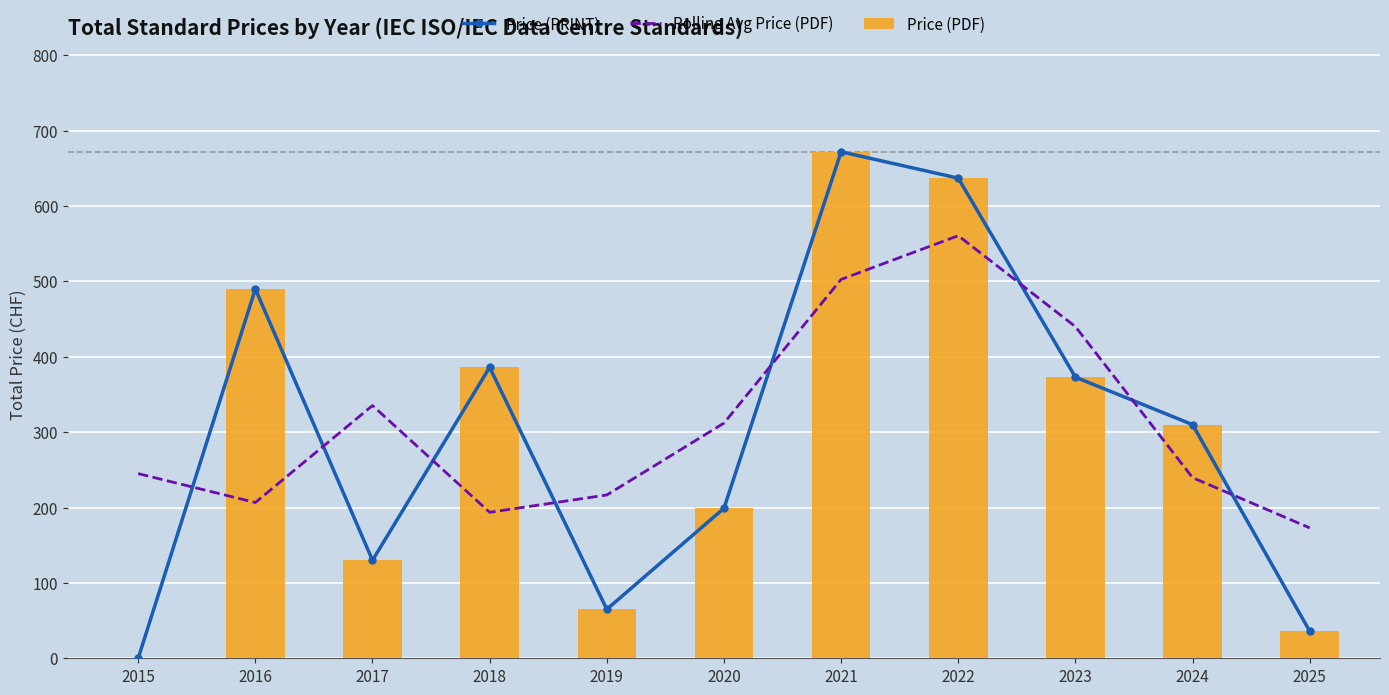

Which series has the largest total across all categories?

Rolling Avg Price (PDF)